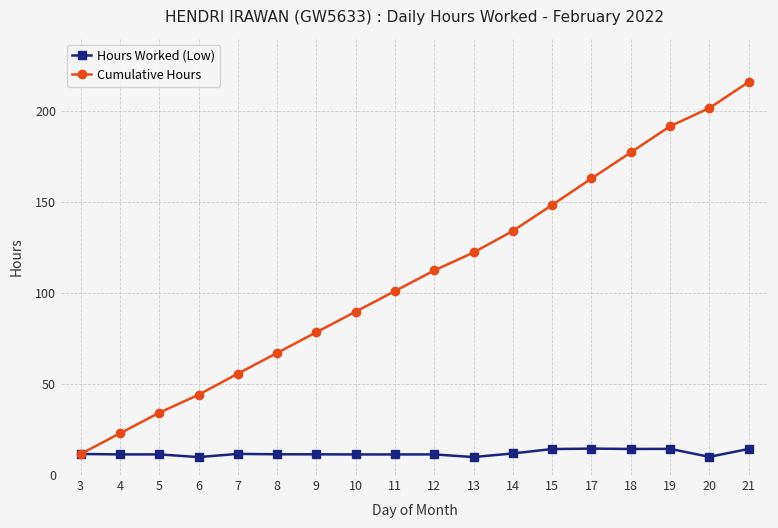

Which series changed the most between 18 and 21?

Cumulative Hours